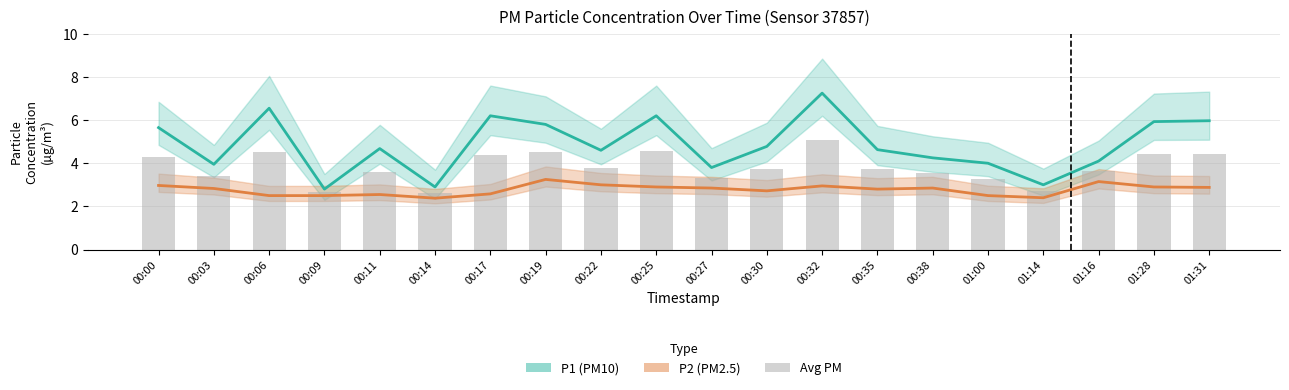

What is the difference between the highest and lowest values at 00:22?

1.6